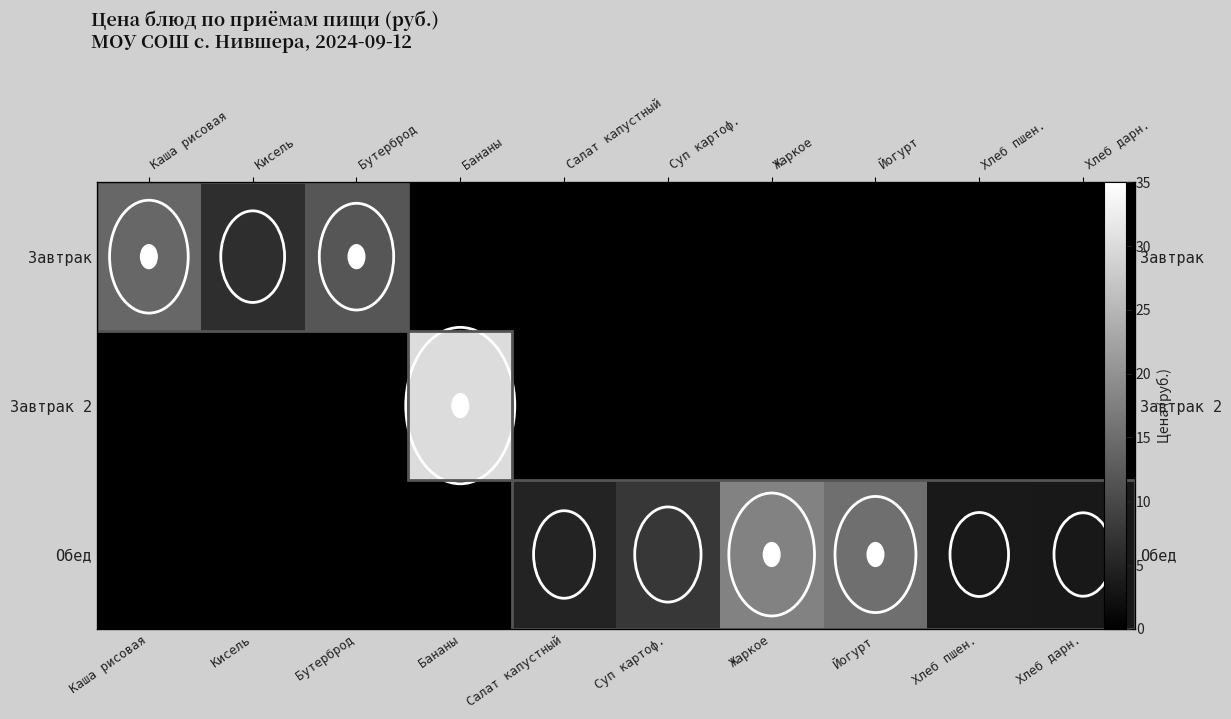

What is the highest value of the Завтрак series?

14.1